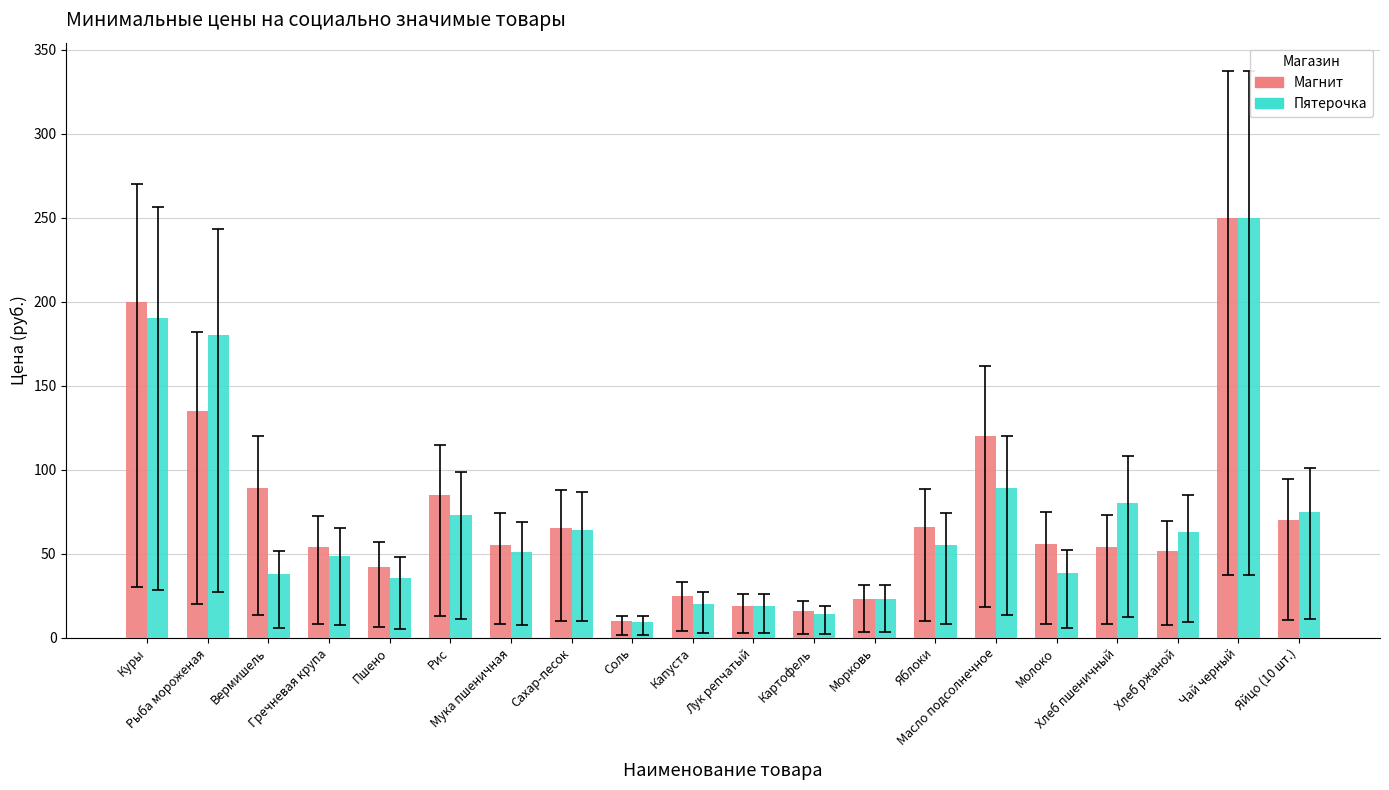

What position from the right is Яблоки?

7